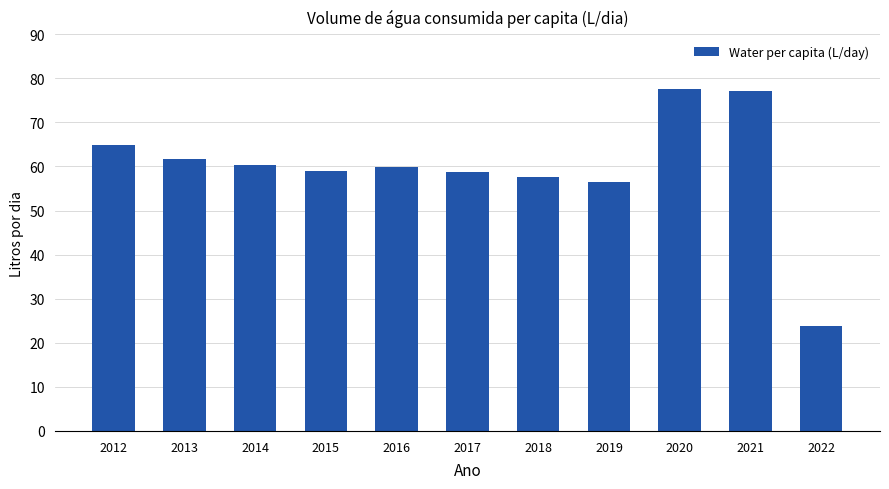

What is the difference between the maximum and second lowest values?

21.1